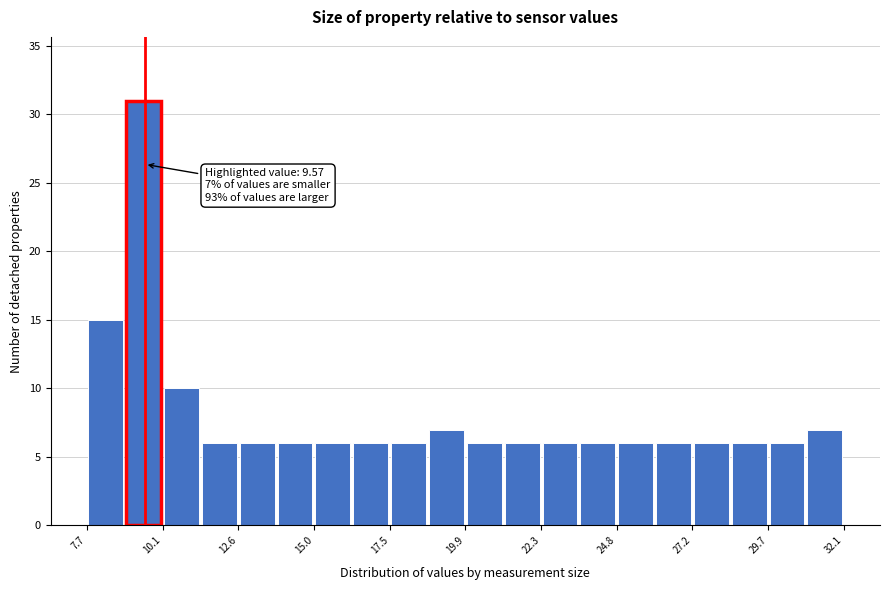

Around what value on the x-axis is the tallest bar? Give the approximate position of its centre, as read against the axis.

9.5